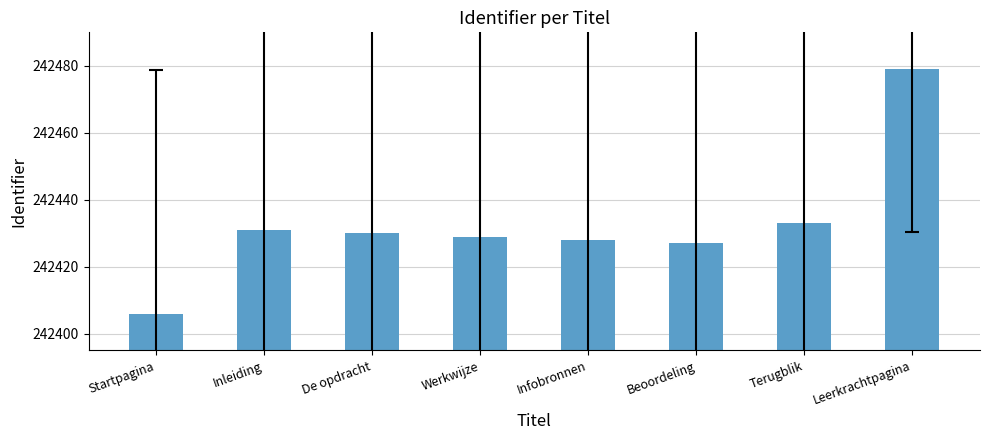

Which label corresponds to the smallest value in the chart?

Startpagina